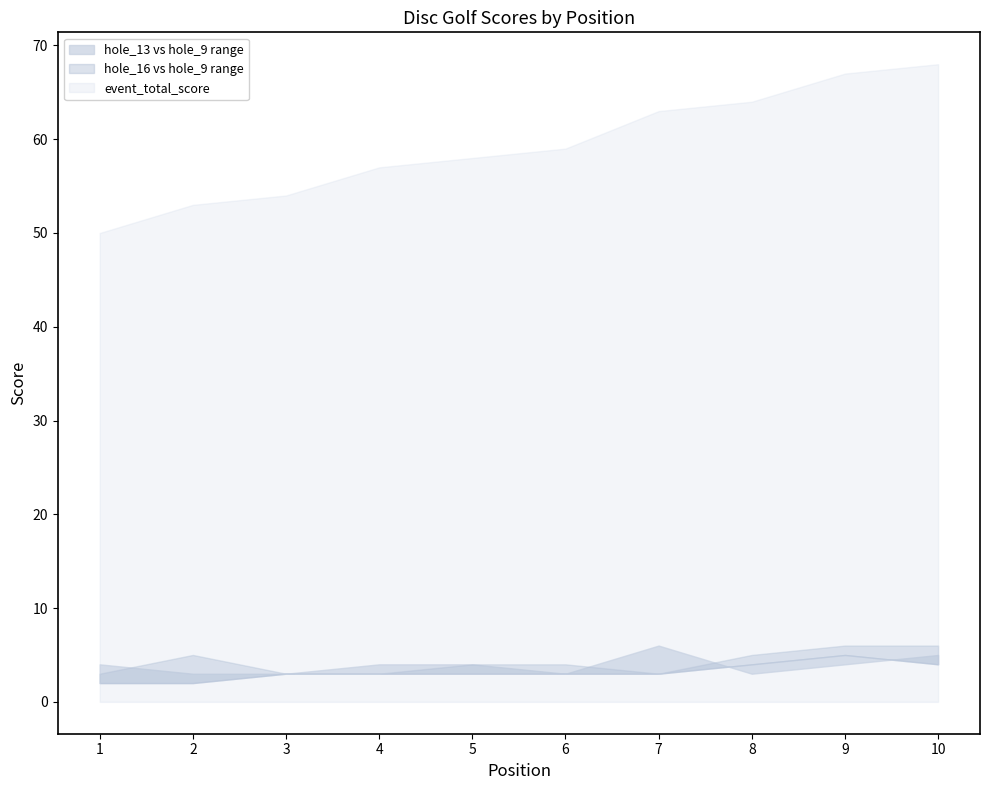

Which has a higher value, 10 or 3?

10